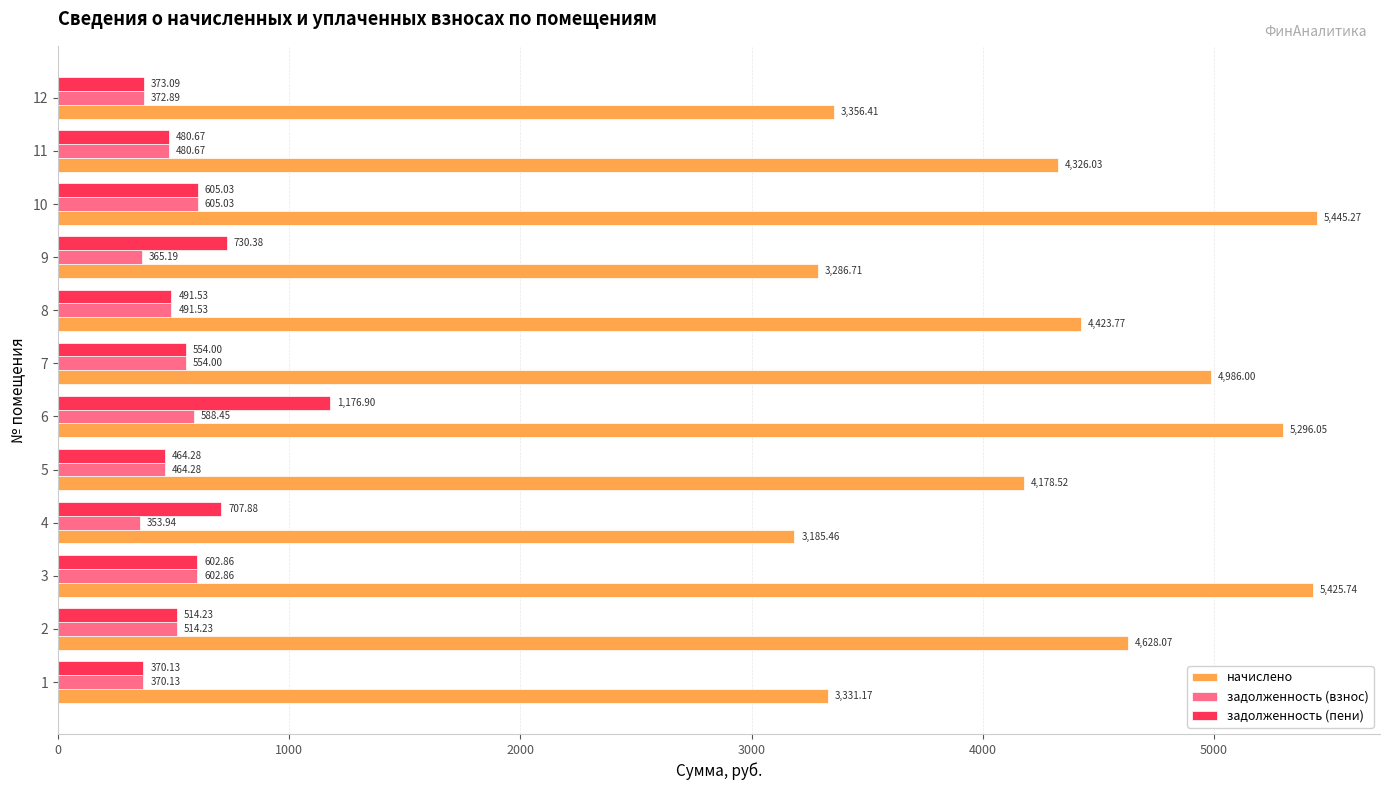

At which category does the chart reach its minimum across all series?

4